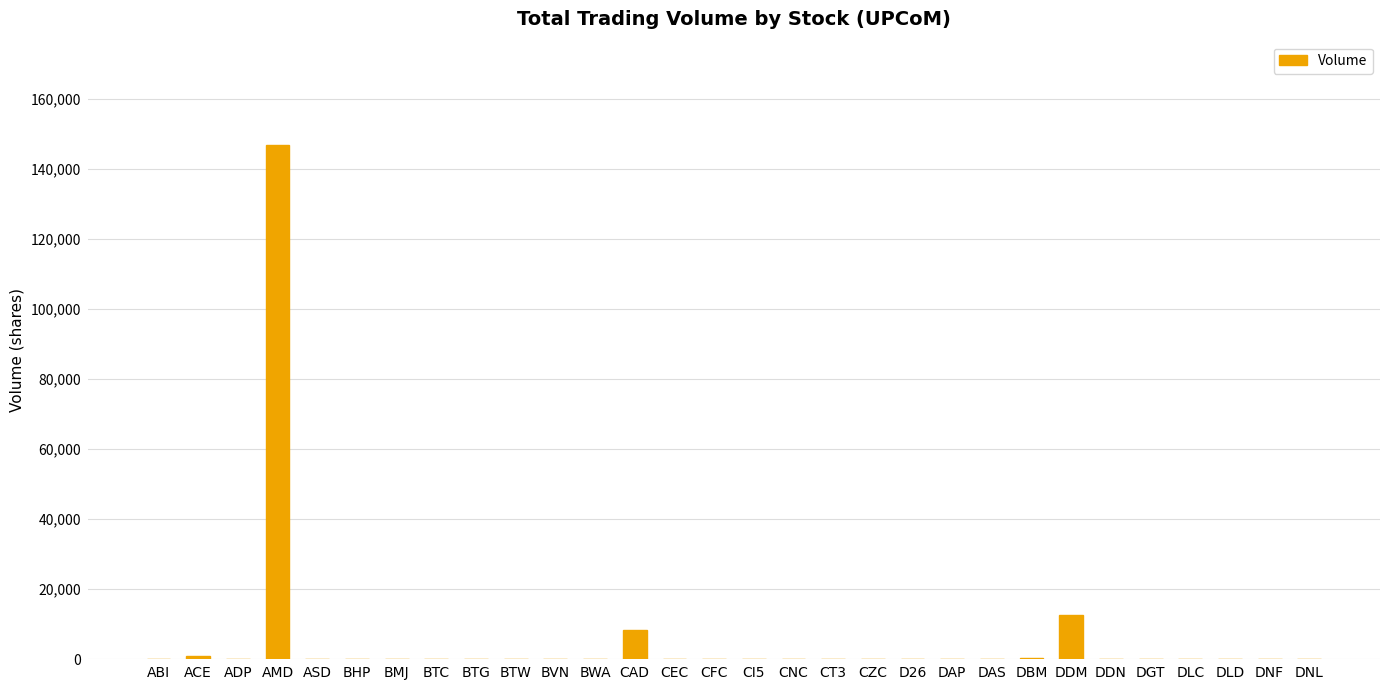

How many distinct data groups are displayed?

1